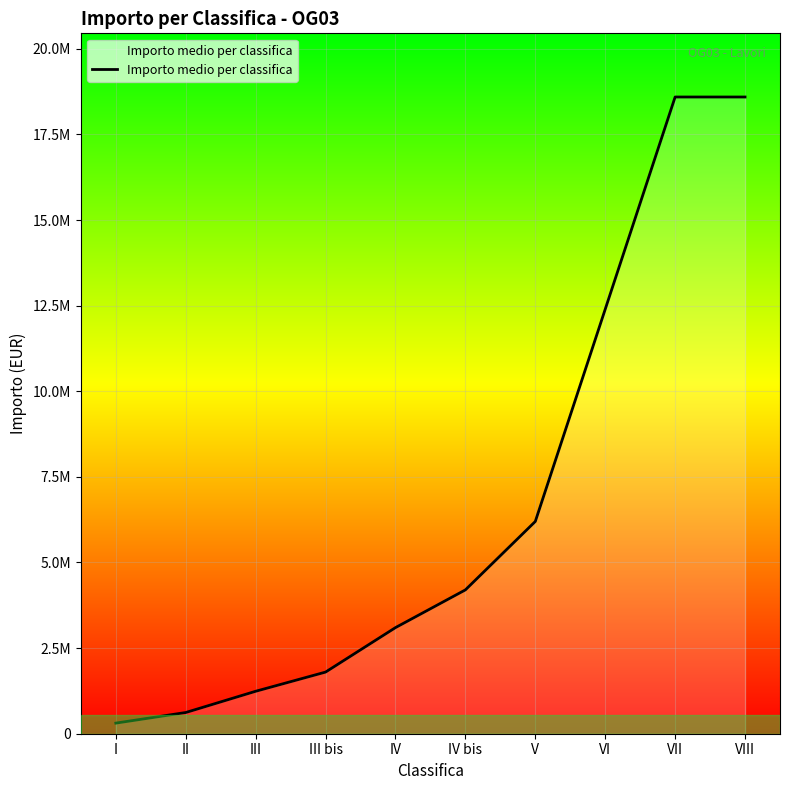

Reading left to right, what are all the values shown in this chart?

309600	619200	1239600	1800000	3098400	4200000	6198000	12394800	18592800	18592800